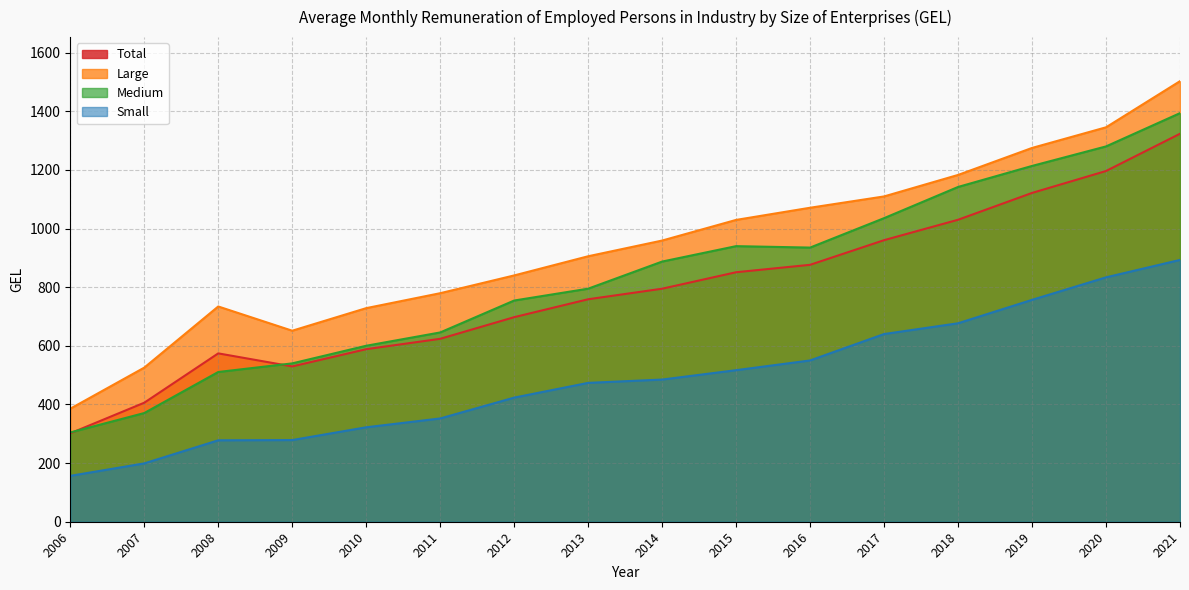

Reading right to left, list all the values displayed in this chart.

Total: 1323.5	1196.4	1121.6	1030.1	960.5	876.4	851.1	794.9	758.9	697.8	624.0	588.6	529.8	574.3	406.0	301.6
Large: 1502.9	1345.5	1275.1	1183.0	1109.7	1071.1	1029.6	959.2	905.6	840.2	779.6	728.6	651.6	734.3	525.7	385.6
Medium: 1393.8	1280.3	1213.7	1142.0	1035.6	935.2	940.1	887.5	795.0	754.6	645.7	600.3	540.2	510.8	370.8	304.5
Small: 893.1	833.7	756.9	677.0	640.3	550.2	517.0	485.0	473.7	423.4	352.3	322.2	278.6	277.8	199.0	156.5